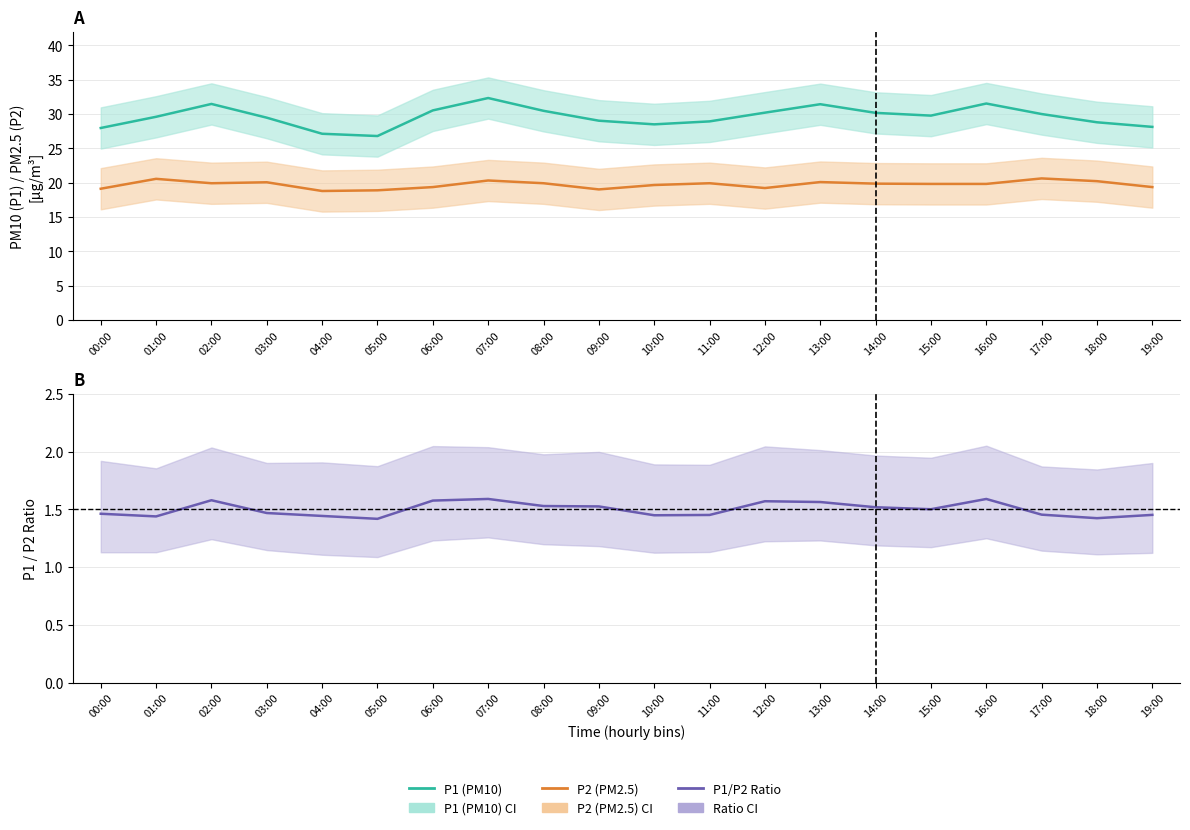

What is the sum of the P1/P2 Ratio values at 16:00 and 11:00?

3.0